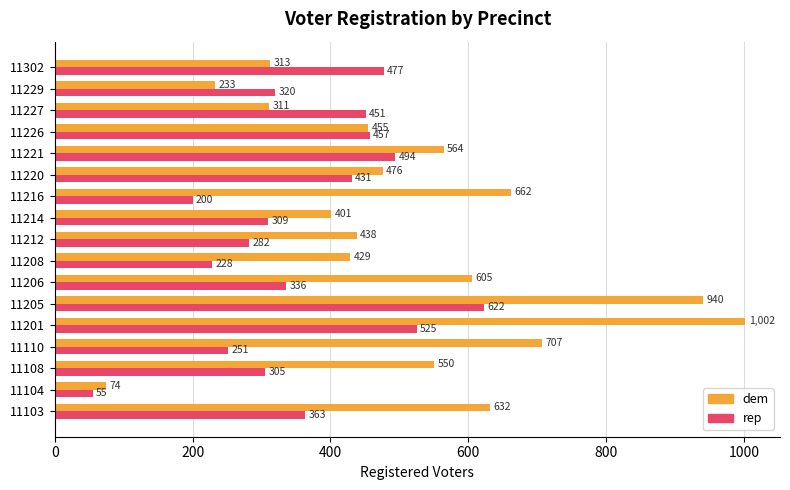

Which series changed the most between 11206 and 11229?

dem